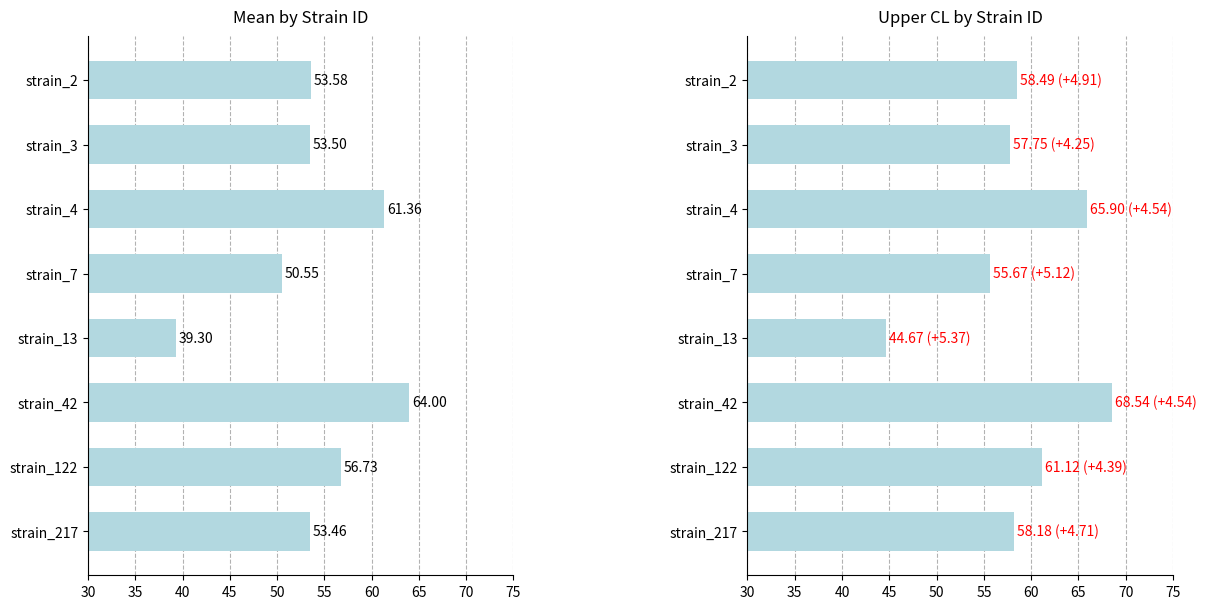

How many values in the uppercl series exceed 58?

5